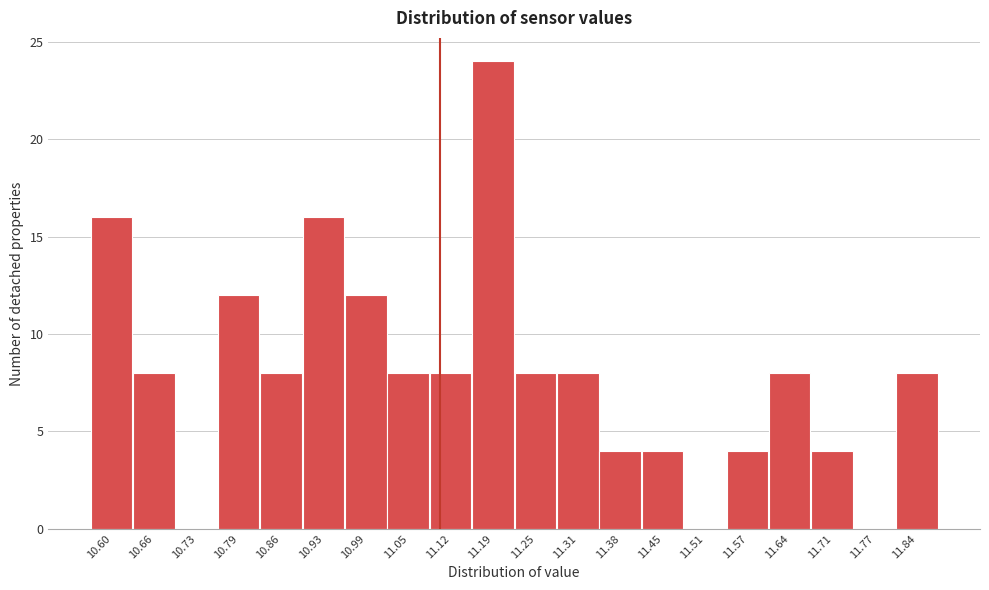

Reading left to right, transcribe all the data shown in this chart.

10.60=16	10.66=8	10.73=0	10.79=12	10.86=8	10.93=16	10.99=12	11.05=8	11.12=8	11.19=24	11.25=8	11.31=8	11.38=4	11.45=4	11.51=0	11.57=4	11.64=8	11.71=4	11.77=0	11.84=8